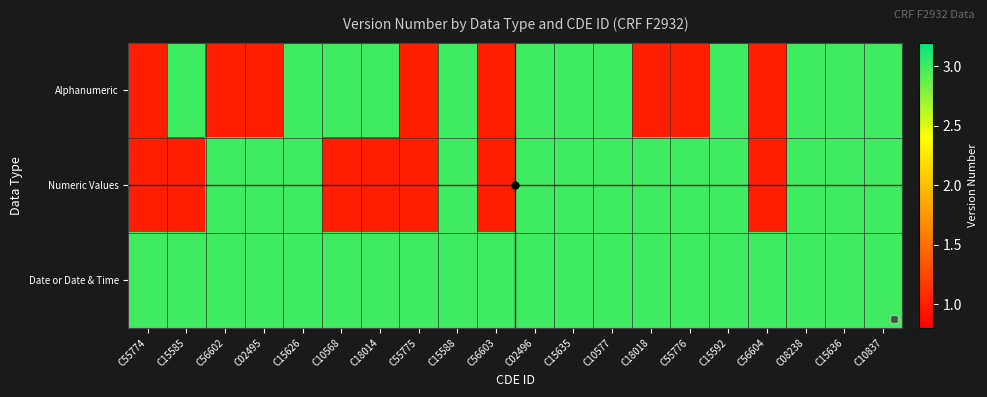

Reading right to left, transcribe all the data shown in this chart.

Alphanumeric: C10837=3	C15636=3	C08238=3	C56604=1	C15592=3	C55776=1	C18018=1	C10577=3	C15635=3	C02496=3	C56603=1	C15588=3	C55775=1	C18014=3	C10568=3	C15626=3	C02495=1	C56602=1	C15585=3	C55774=1
Numeric Values: C10837=3	C15636=3	C08238=3	C56604=1	C15592=3	C55776=3	C18018=3	C10577=3	C15635=3	C02496=3	C56603=1	C15588=3	C55775=1	C18014=1	C10568=1	C15626=3	C02495=3	C56602=3	C15585=1	C55774=1
Date or Date & Time: C10837=3	C15636=3	C08238=3	C56604=3	C15592=3	C55776=3	C18018=3	C10577=3	C15635=3	C02496=3	C56603=3	C15588=3	C55775=3	C18014=3	C10568=3	C15626=3	C02495=3	C56602=3	C15585=3	C55774=3